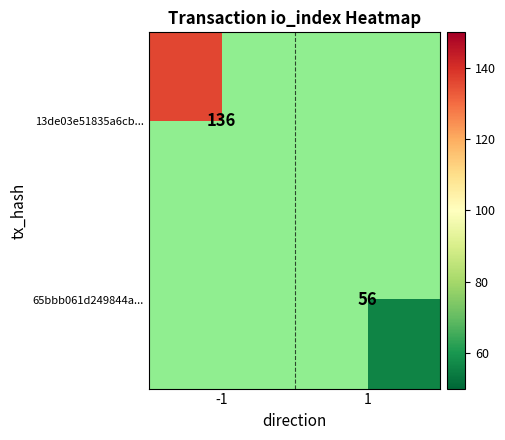

True or false: 65bbb061d249844a... has a value of 30 at 1.

False